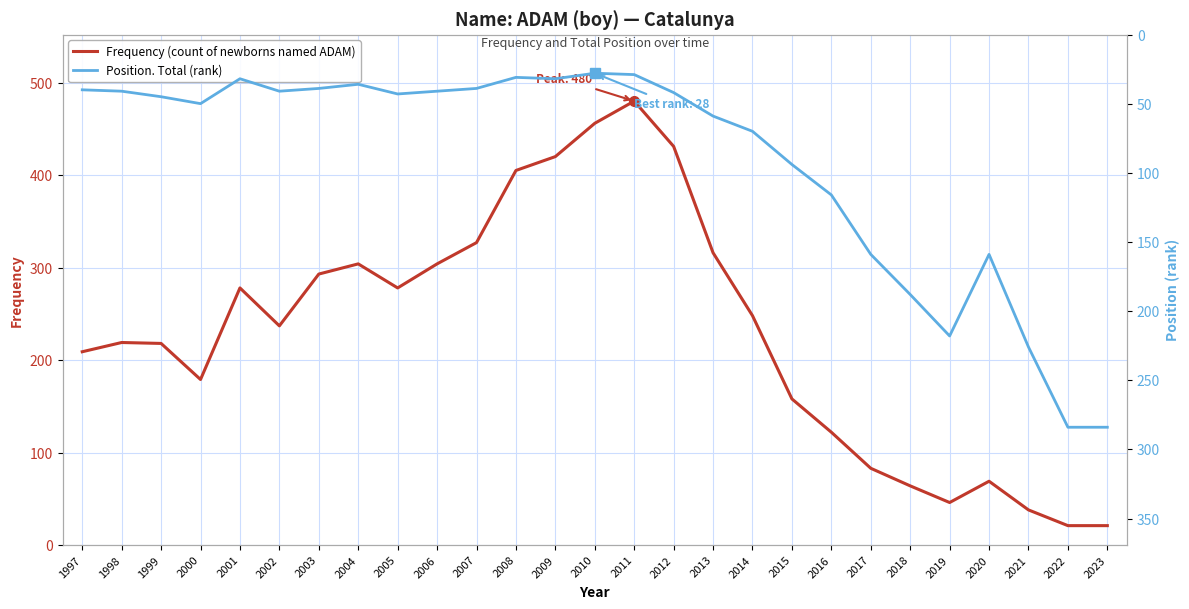

How many values in the Frequency (count of newborns named ADAM) series exceed 237?

13